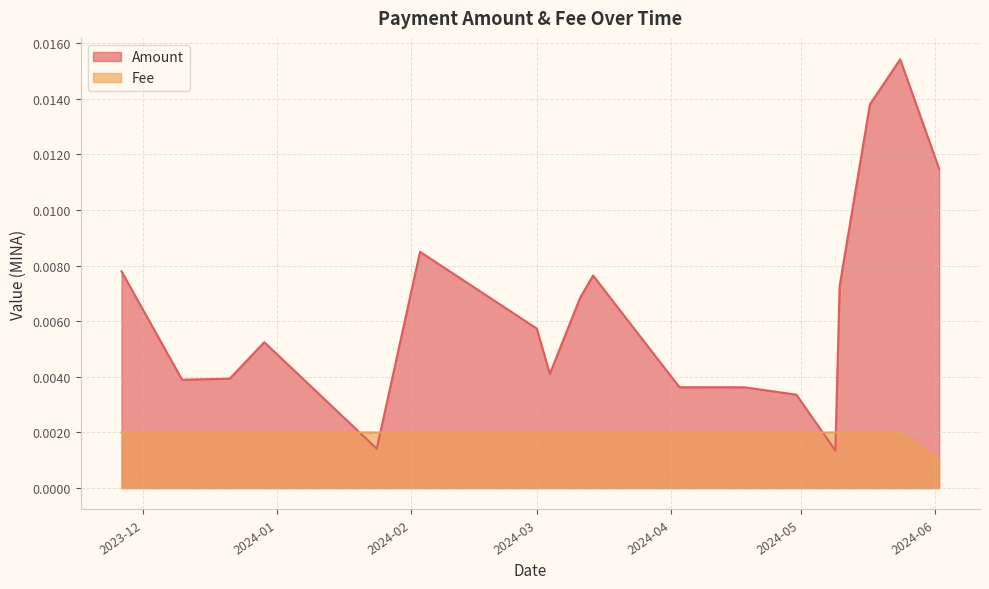

What is the label of the 10th point from the right?

2024-03-14